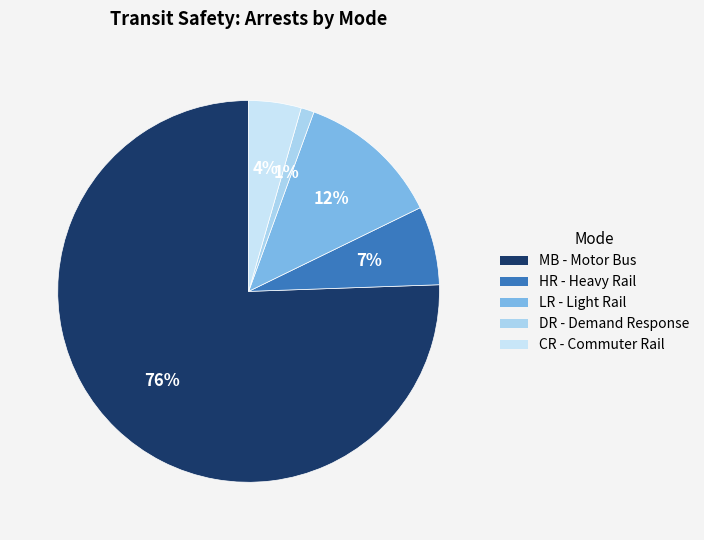

The MB slice represents 84% of the pie. True or false?

False